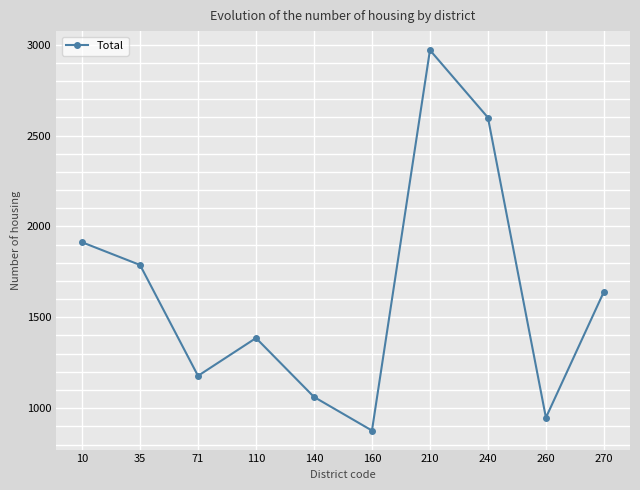

True or false: the data shows 1788 at 35.

True